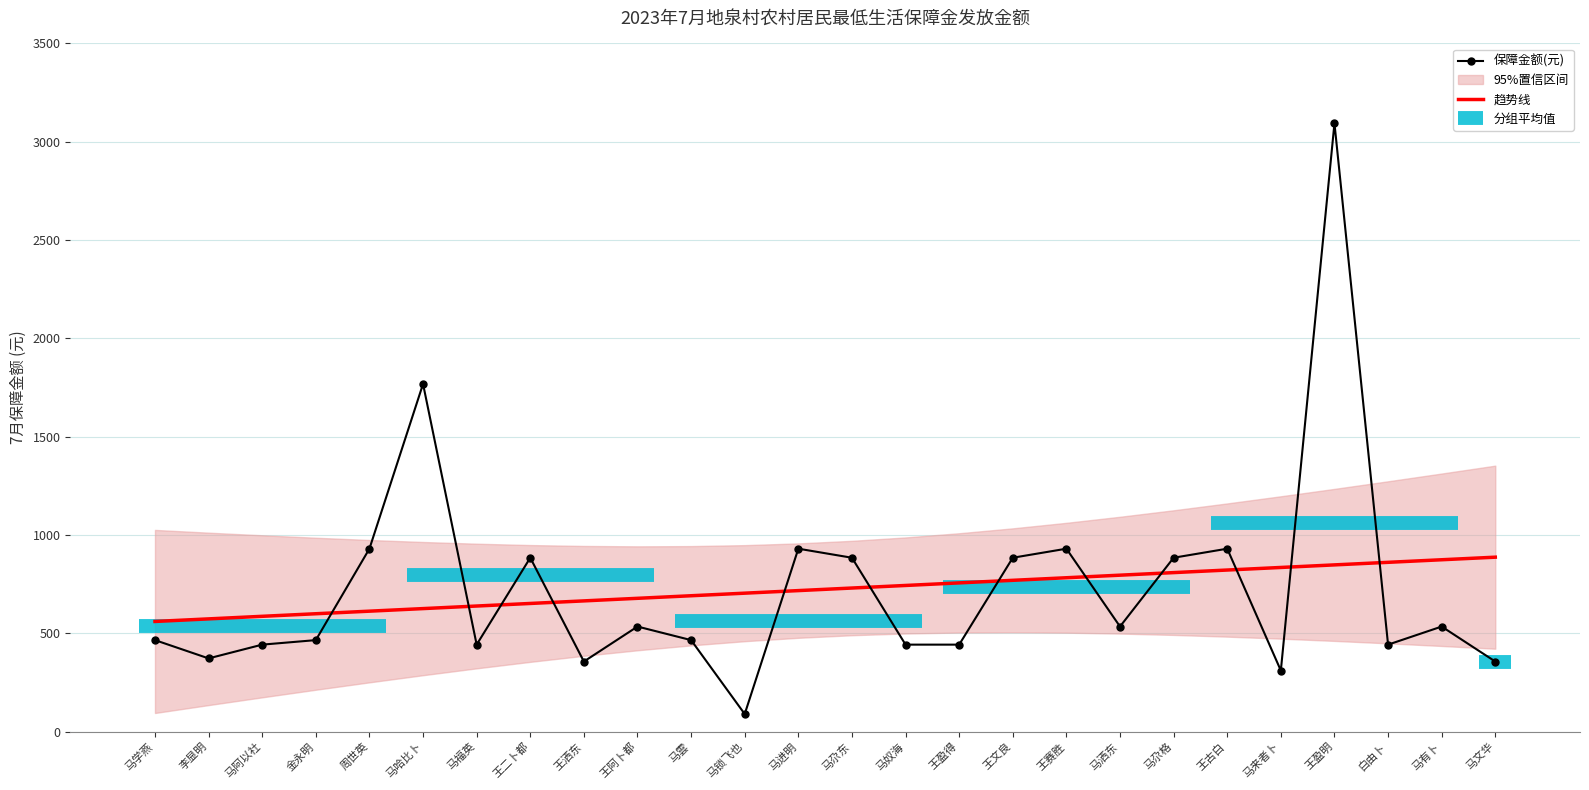

What is the average value of the 保障金额(元) series?

723.4